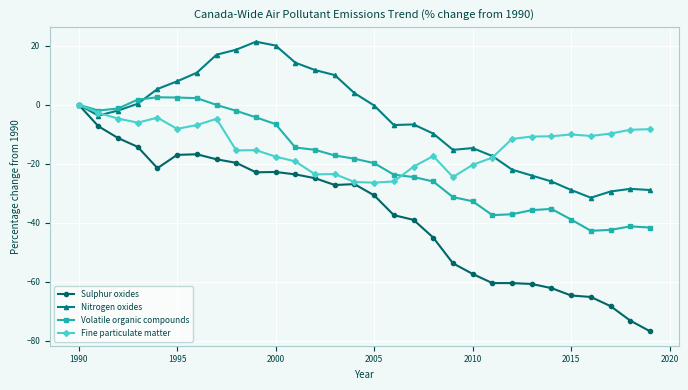

Which series has the largest total across all categories?

Nitrogen oxides